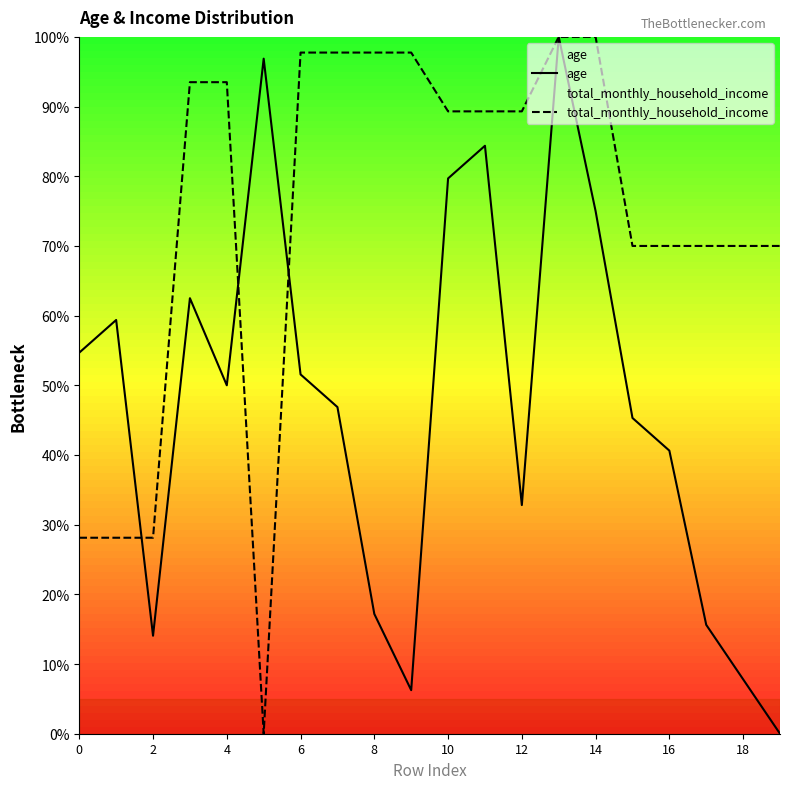

True or false: total_monthly_household_income and age intersect in this chart.

True